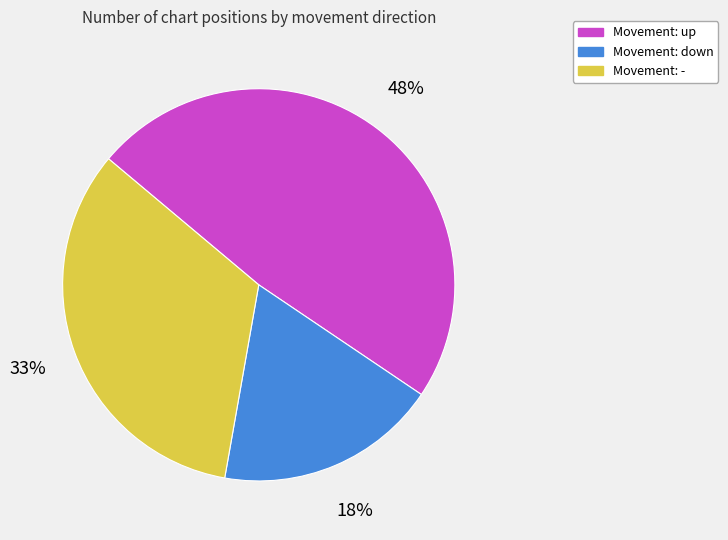

Is there a majority slice in this chart?

No